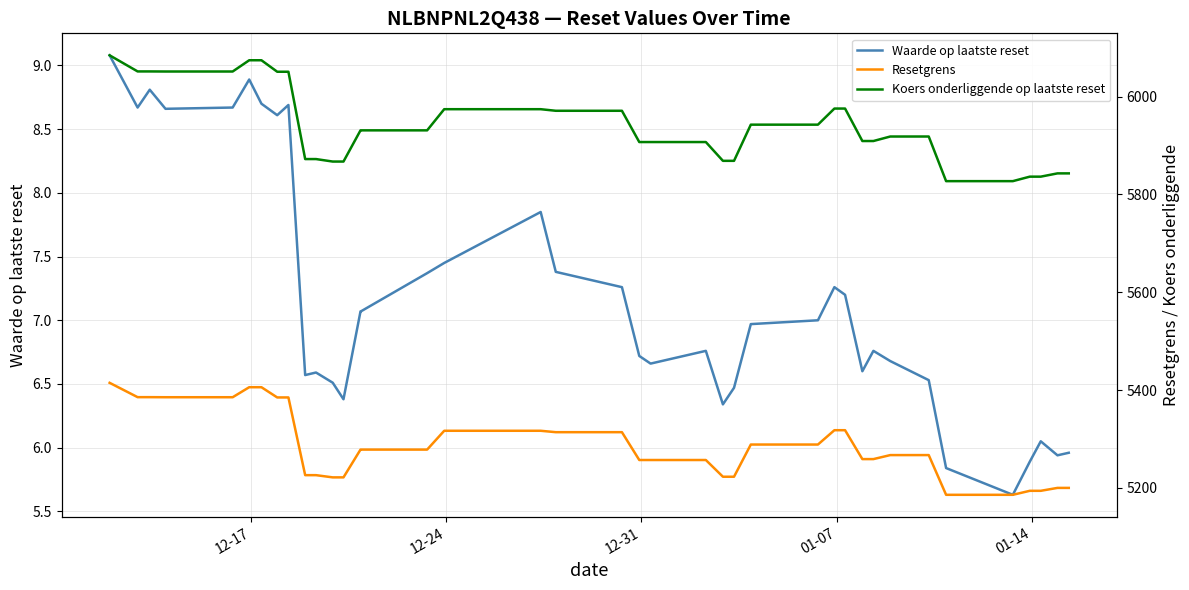

What is the value of the Resetgrens point at the 26th from the left?

5288.8